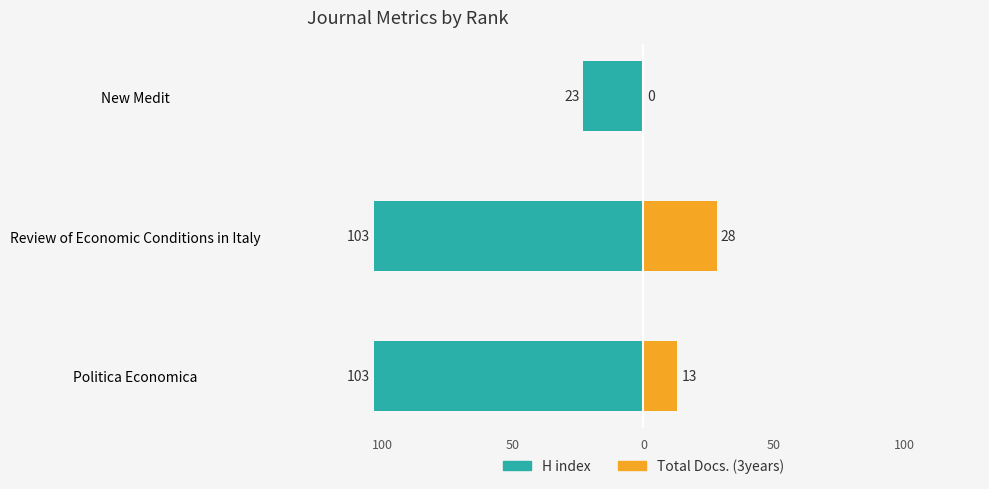

Between Review of Economic Conditions in Italy and New Medit, which series saw the biggest shift?

H index